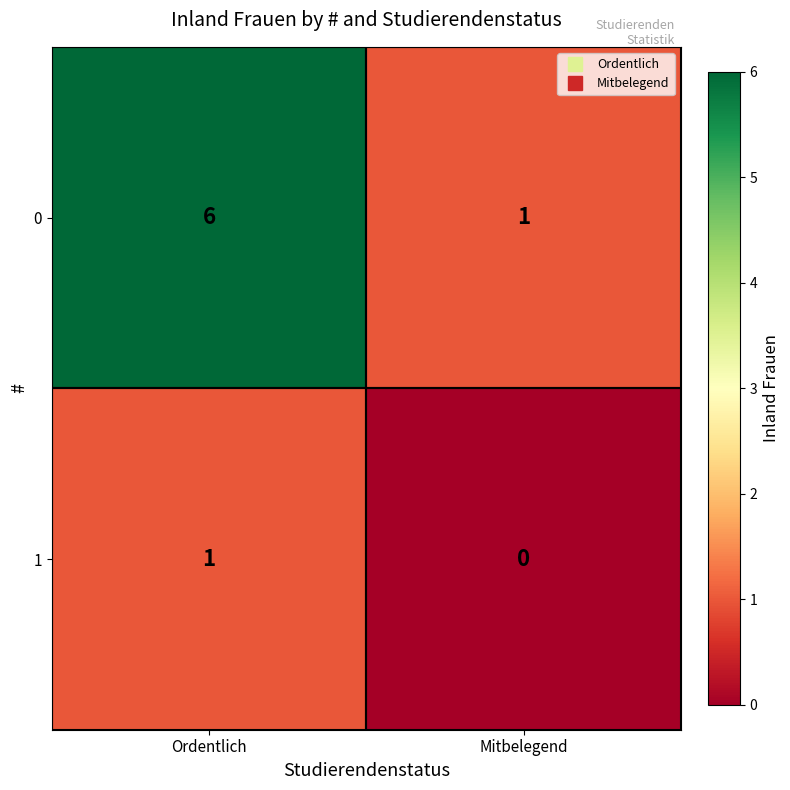

What is the sum of the 0 values at Ordentlich and Mitbelegend?

7